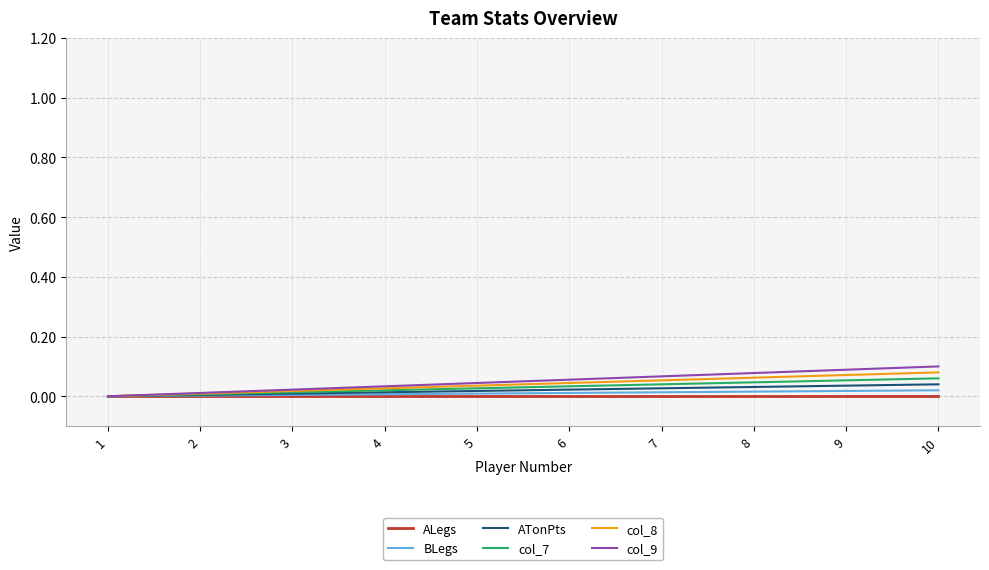

The col_8 series shows 0.0 at 3. True or false?

True